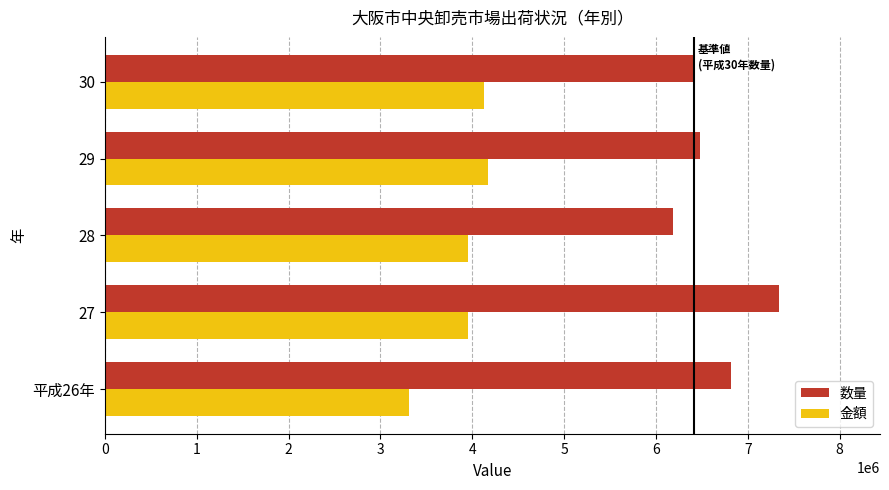

List the series in order of their peak value, lowest first.

金額, 数量